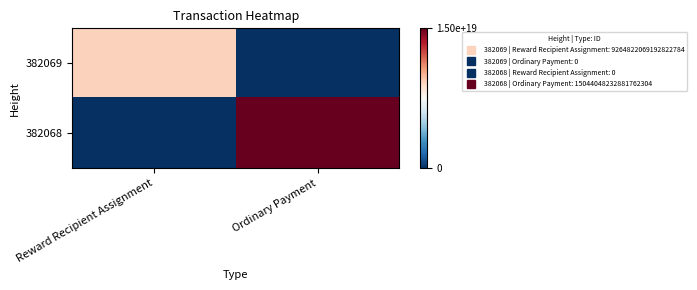

Rank the series at Ordinary Payment from highest to lowest value.

382068, 382069